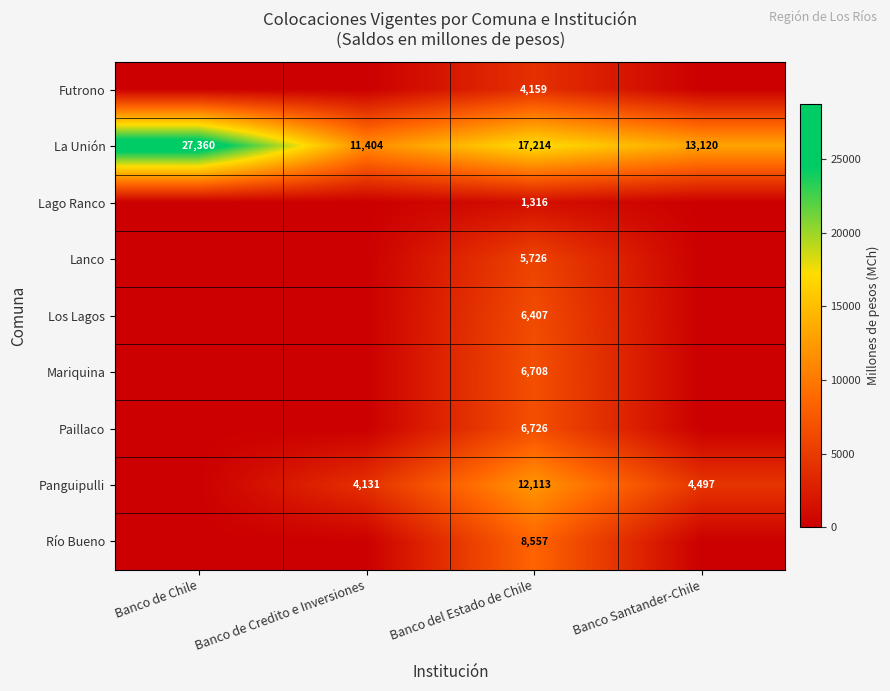

At which category is the sum across all series the highest?

Banco del Estado de Chile